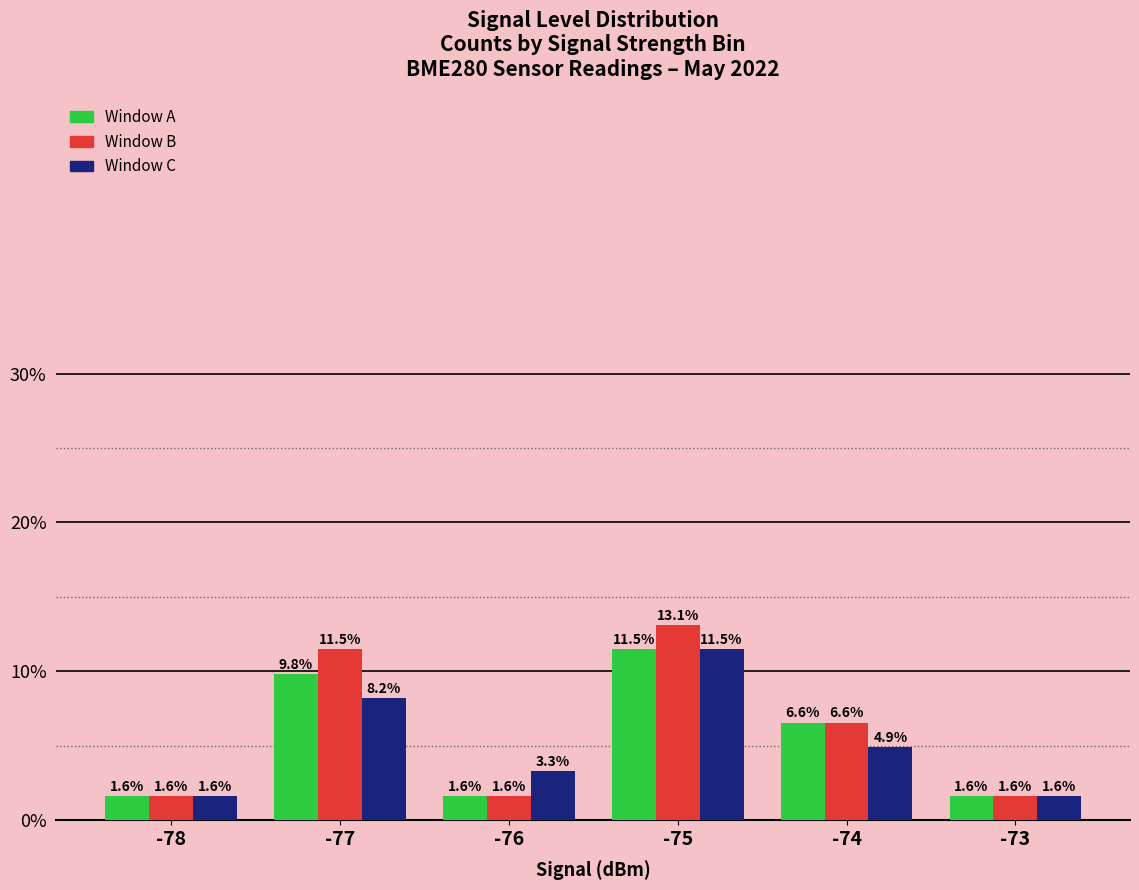

Which label corresponds to the largest value in the chart?

-75